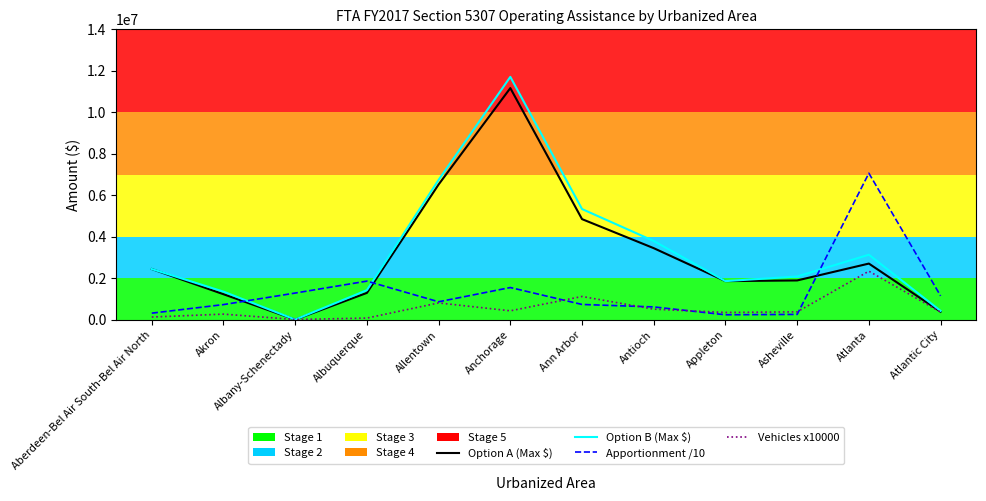

At which label is Apportionment /10 closest to 3658497?

Albuquerque